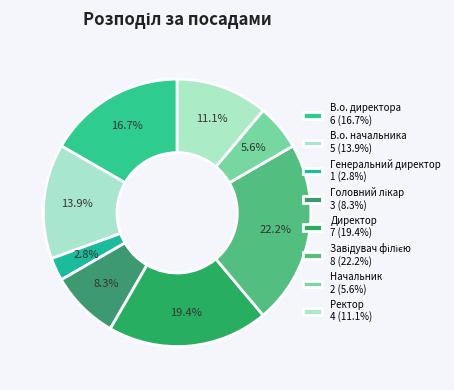

True or false: Директор accounts for 19% of the total.

True